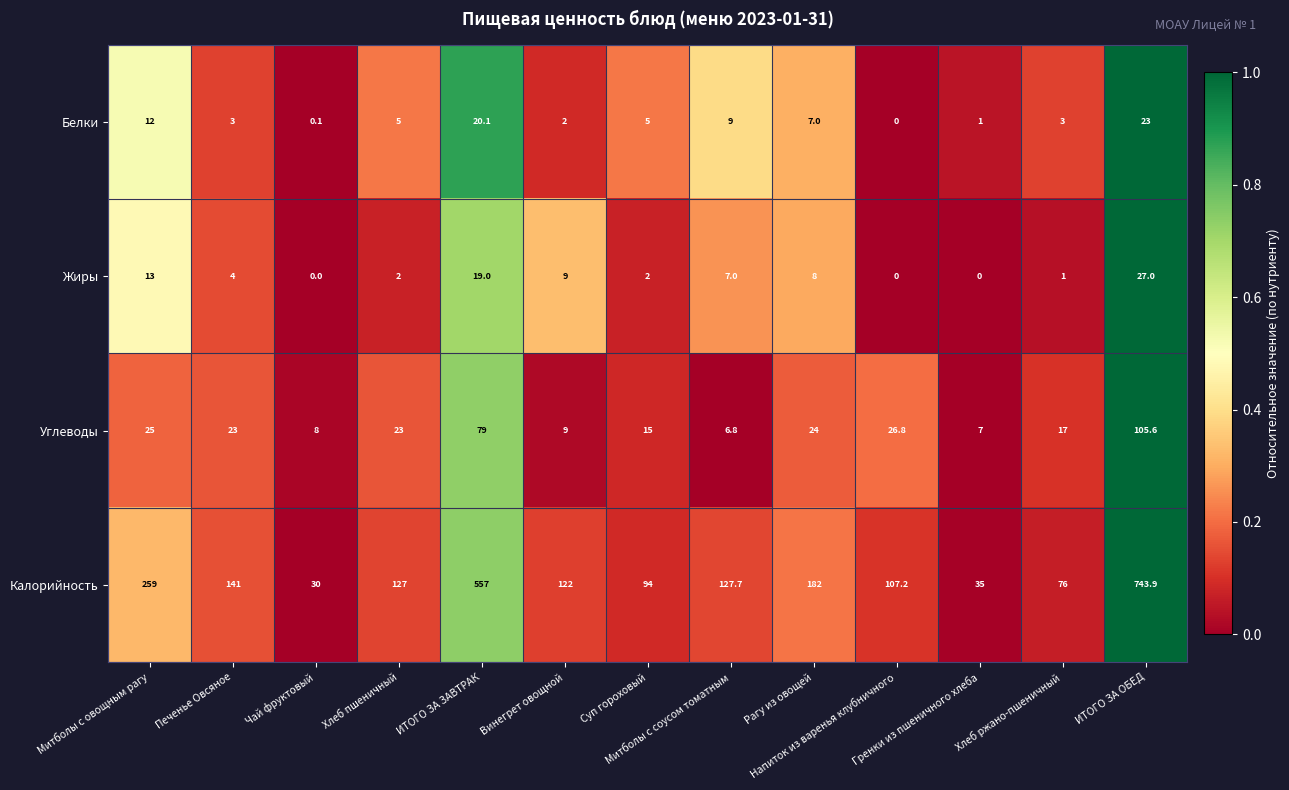

How many distinct data groups are displayed?

4